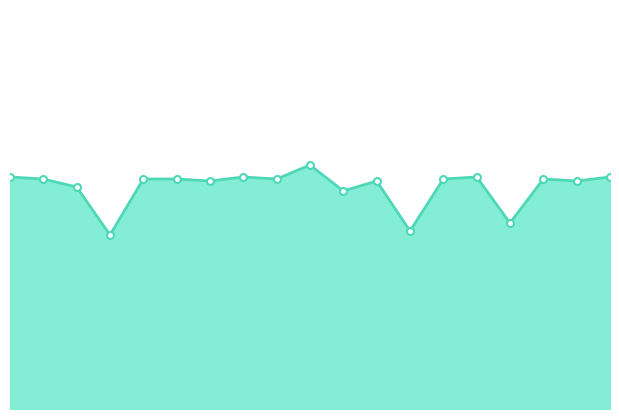

Rank the categories by value from highest to lowest.

05:19, 00:03, 04:09, 08:14, 10:34, 00:38, 02:24, 02:59, 04:44, 07:39, 09:24, 03:34, 06:29, 09:59, 01:13, 05:54, 08:49, 07:04, 01:49